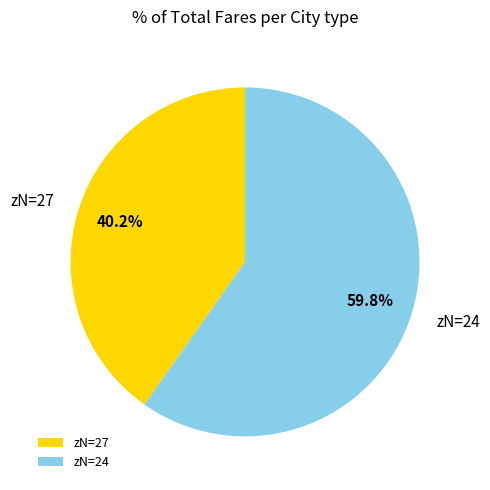

What portion of the pie excludes zN=27?

59.8%